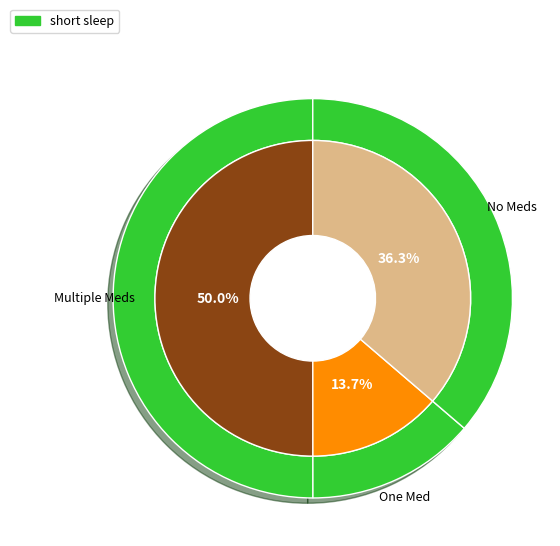

Is it true that Item 12550 is 45% of the pie?

False